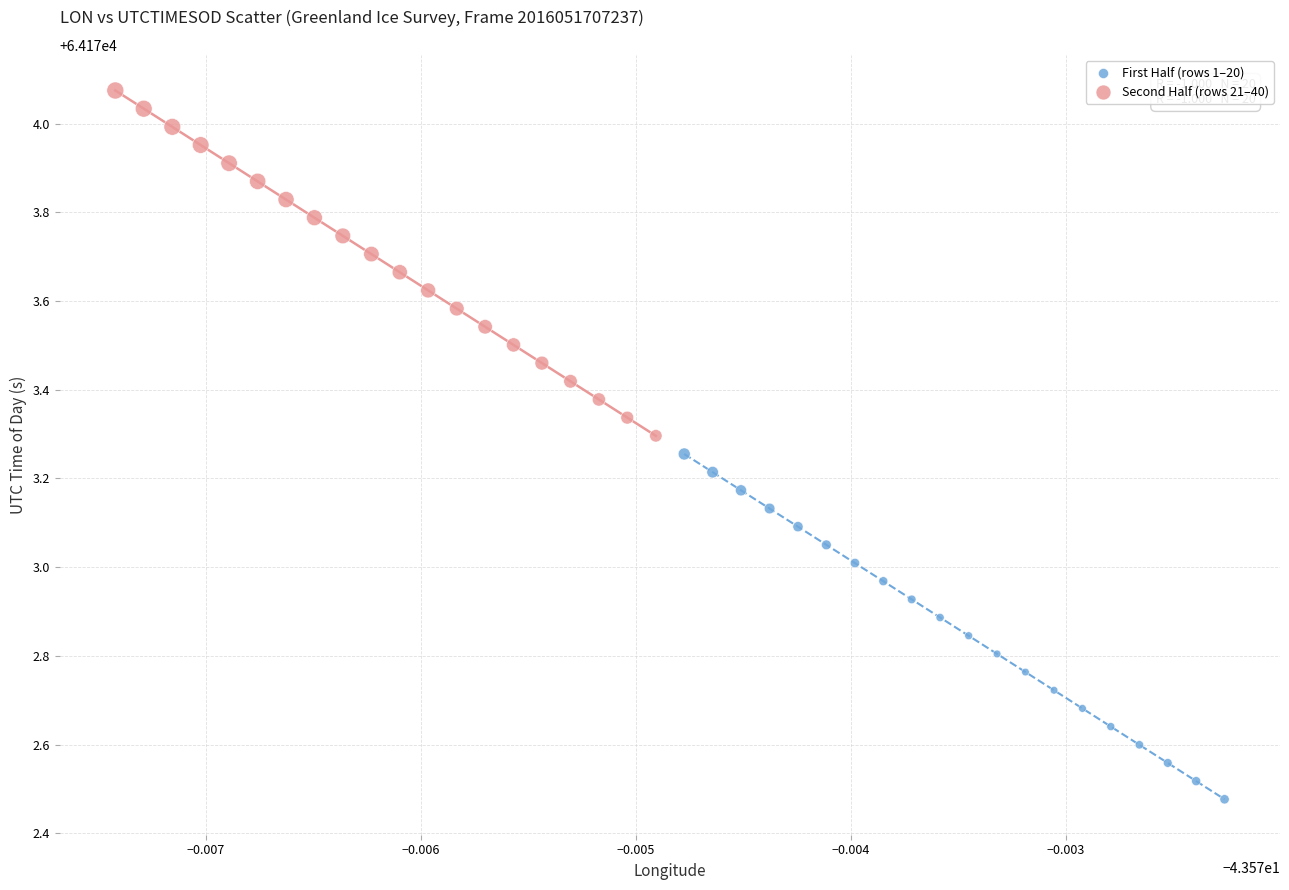

Which series reaches the maximum Y coordinate?

Second Half (rows 21–40)